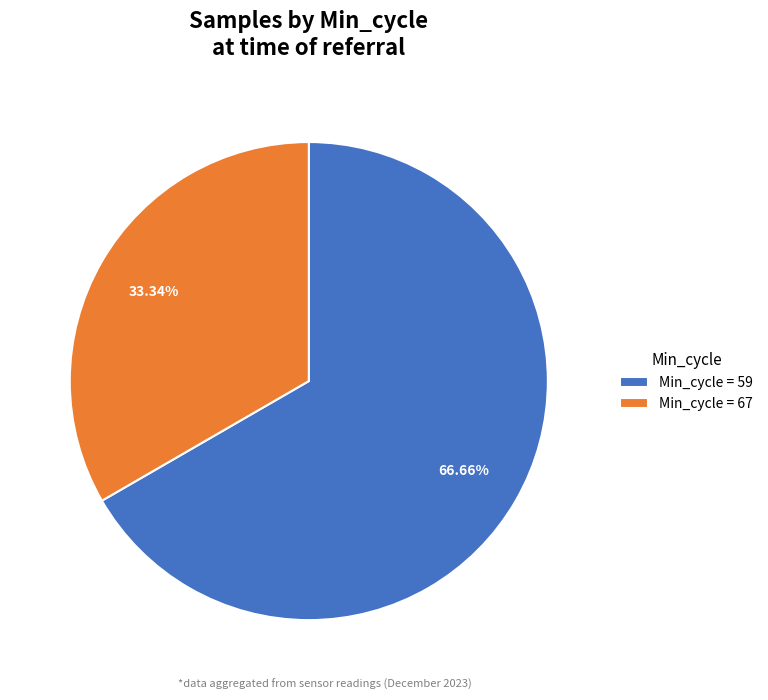

What is the smallest slice in the pie chart?

Min_cycle = 67